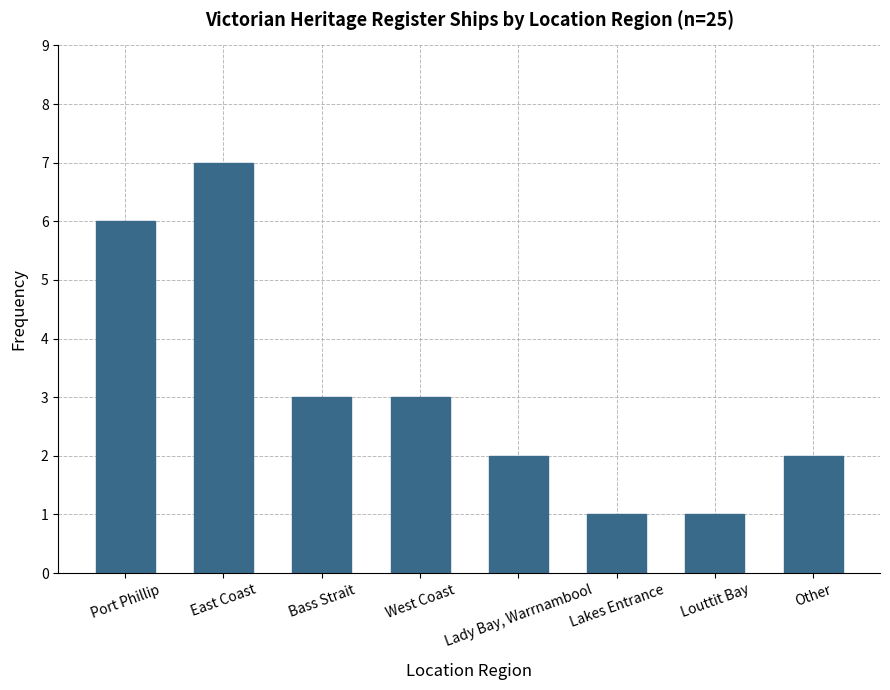

True or false: the data shows 1 at Lady Bay, Warrnambool.

False